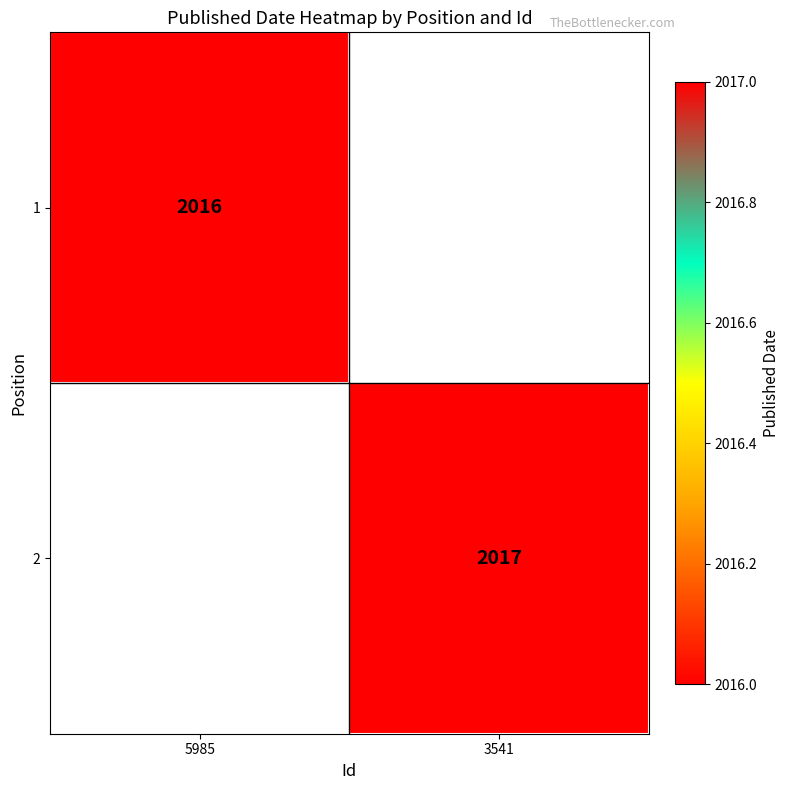

The 1 series shows 2016 at 5985. True or false?

True